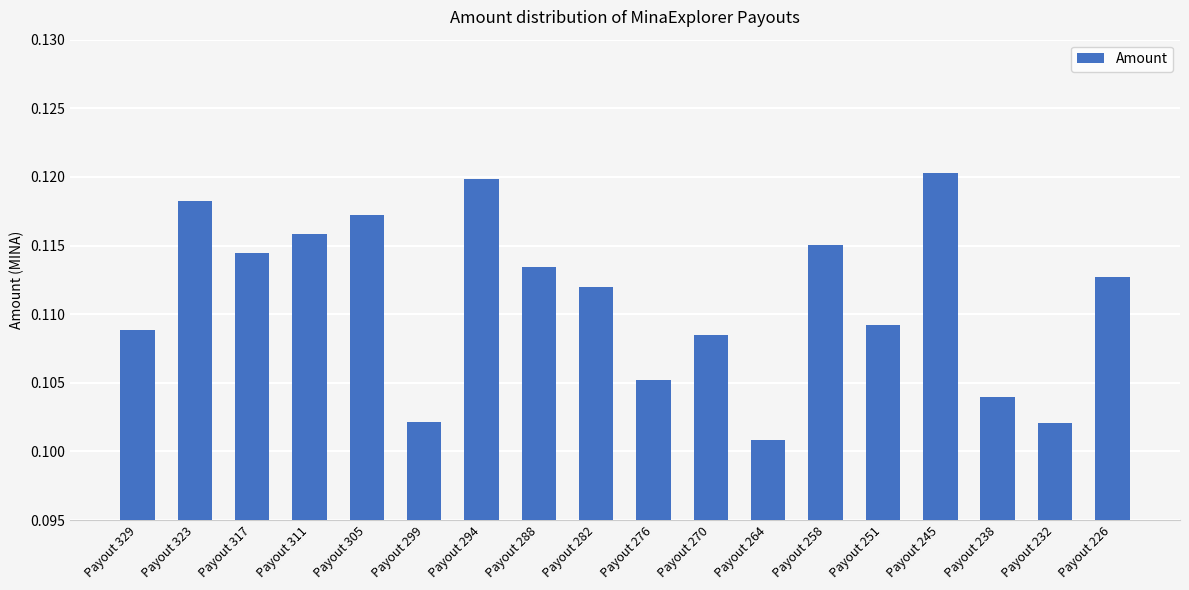

How many bars are there in total?

18